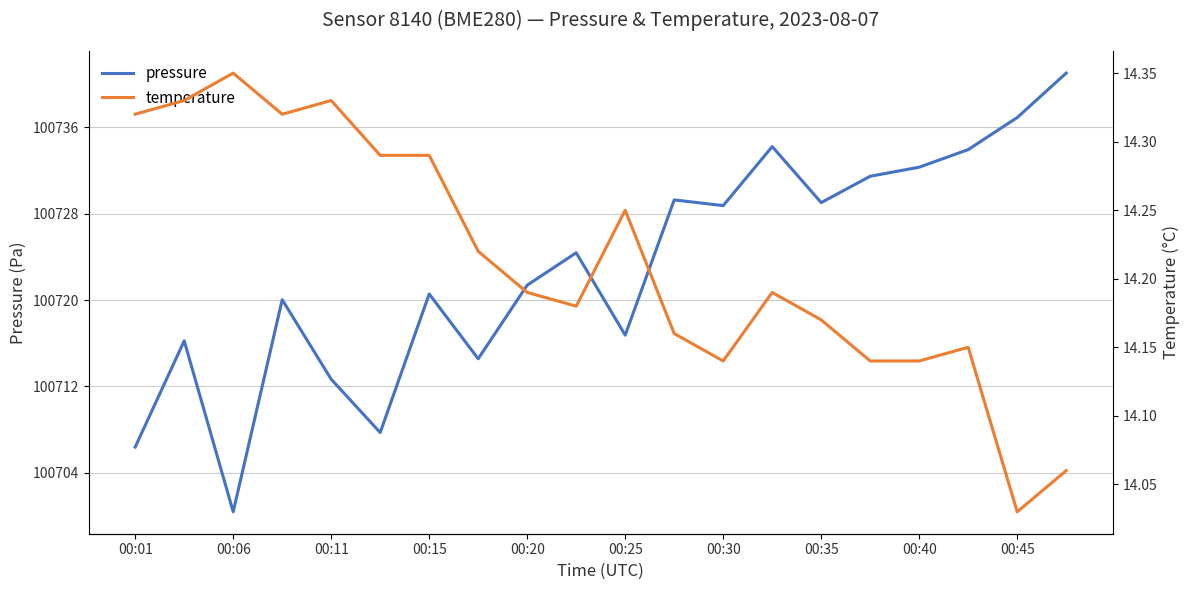

Which category has the highest value in the pressure series?

19